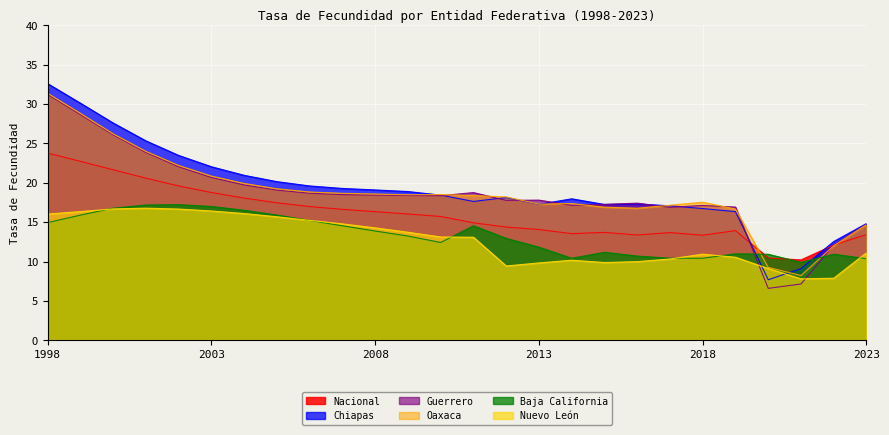

What is the approximate value of Chiapas at 2014?

18.0